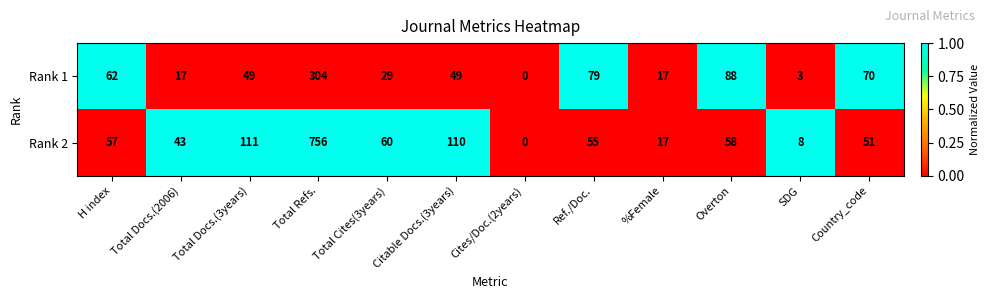

At which category does the chart reach its minimum across all series?

Cites/Doc.(2years)